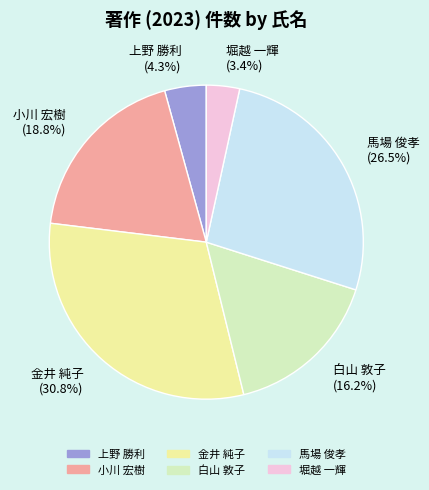

What percentage is the 堀越 一輝 slice, to the nearest percent?

3%